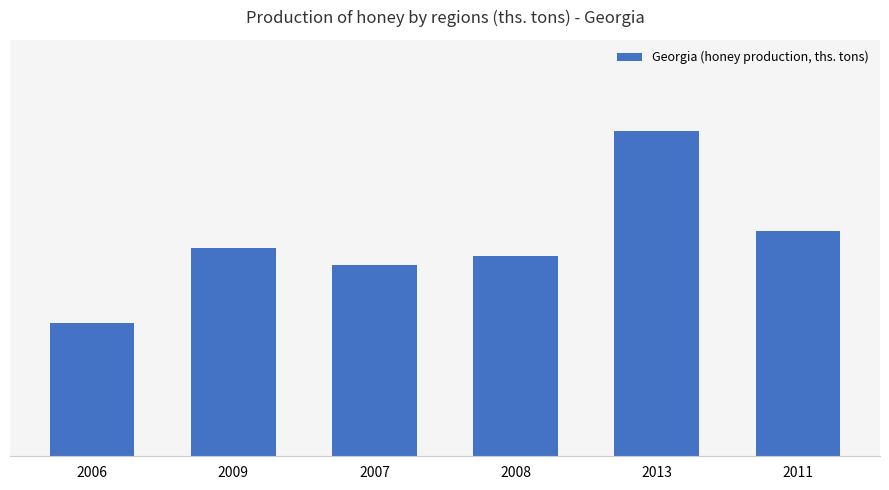

Are the bars horizontal?

No